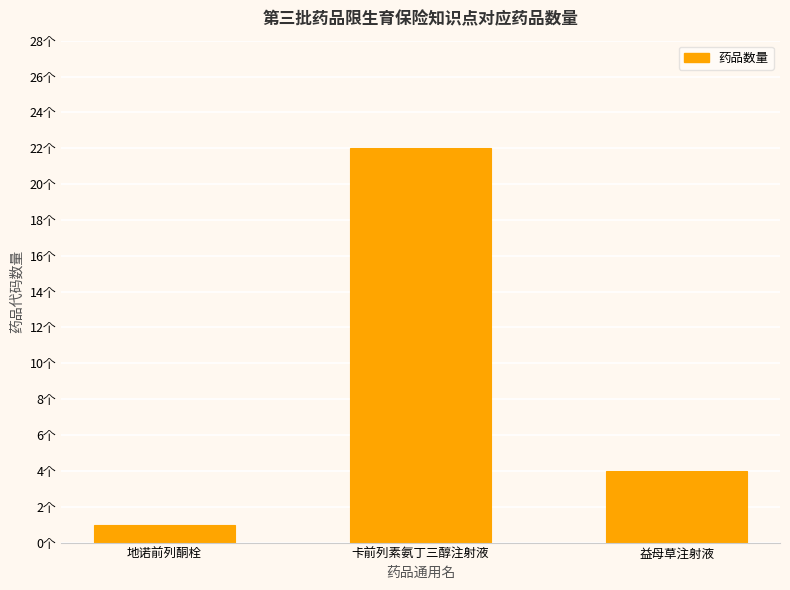

What is the ratio of the value at 益母草注射液 to the value at 卡前列素氨丁三醇注射液?

0.2